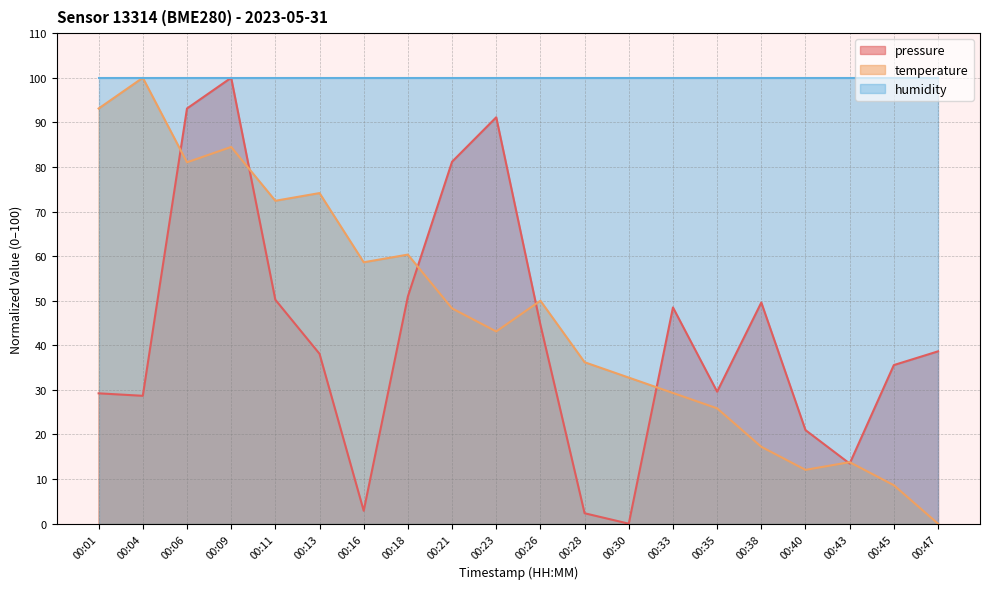

The pressure series shows 35.6 at 00:45. True or false?

True